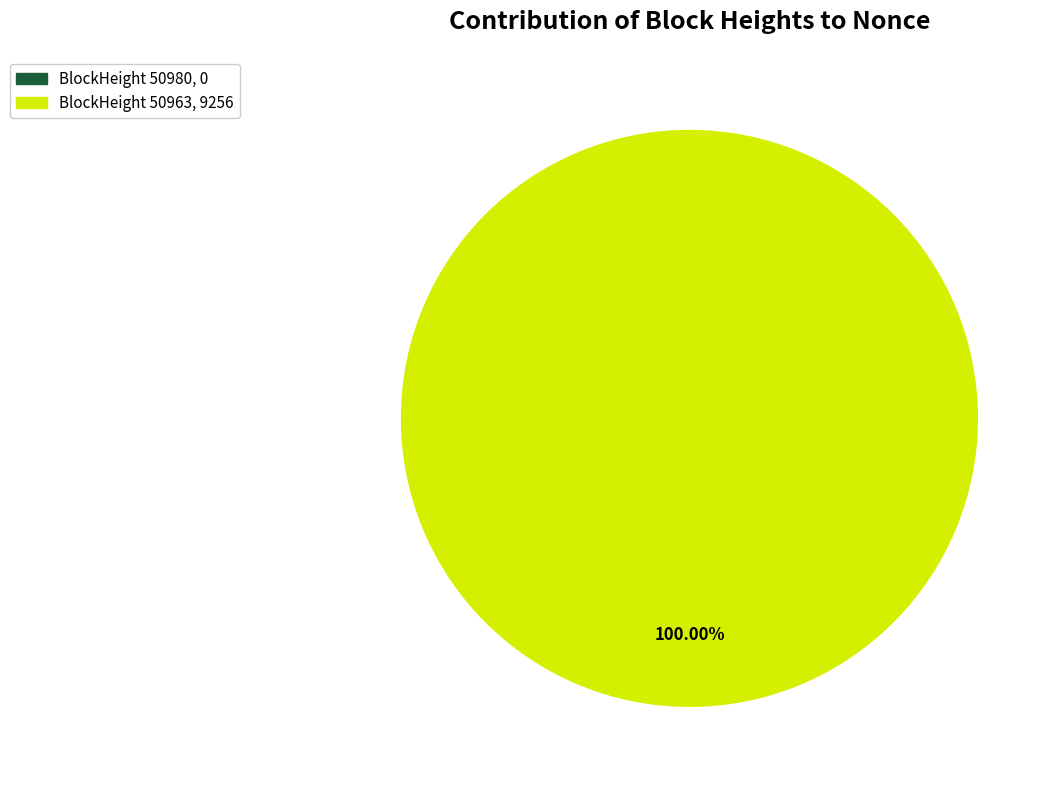

To the nearest percent, what is the average slice percentage?

50%